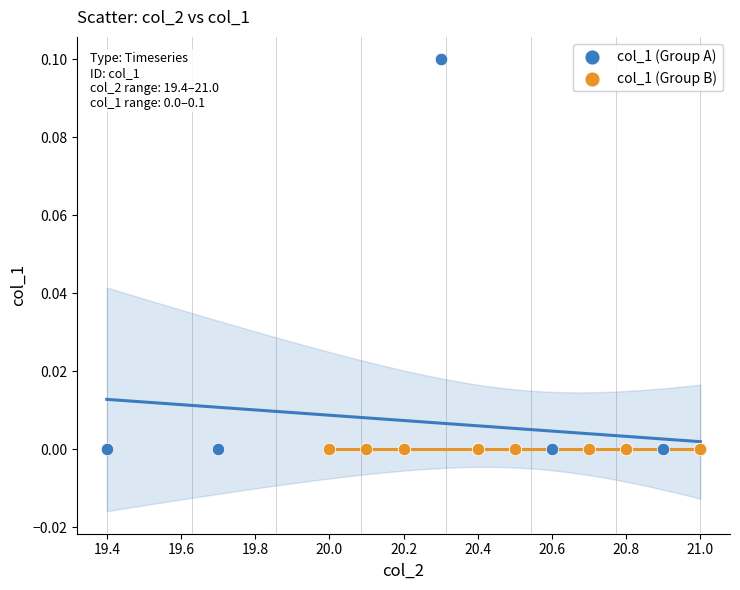

Which series contains the highest Y value?

col_1 (Group A)